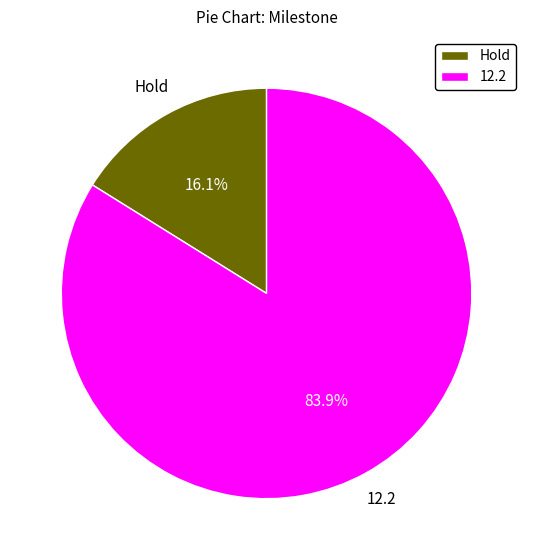

To the nearest percent, what is the difference between the largest and smallest slice percentages?

68%